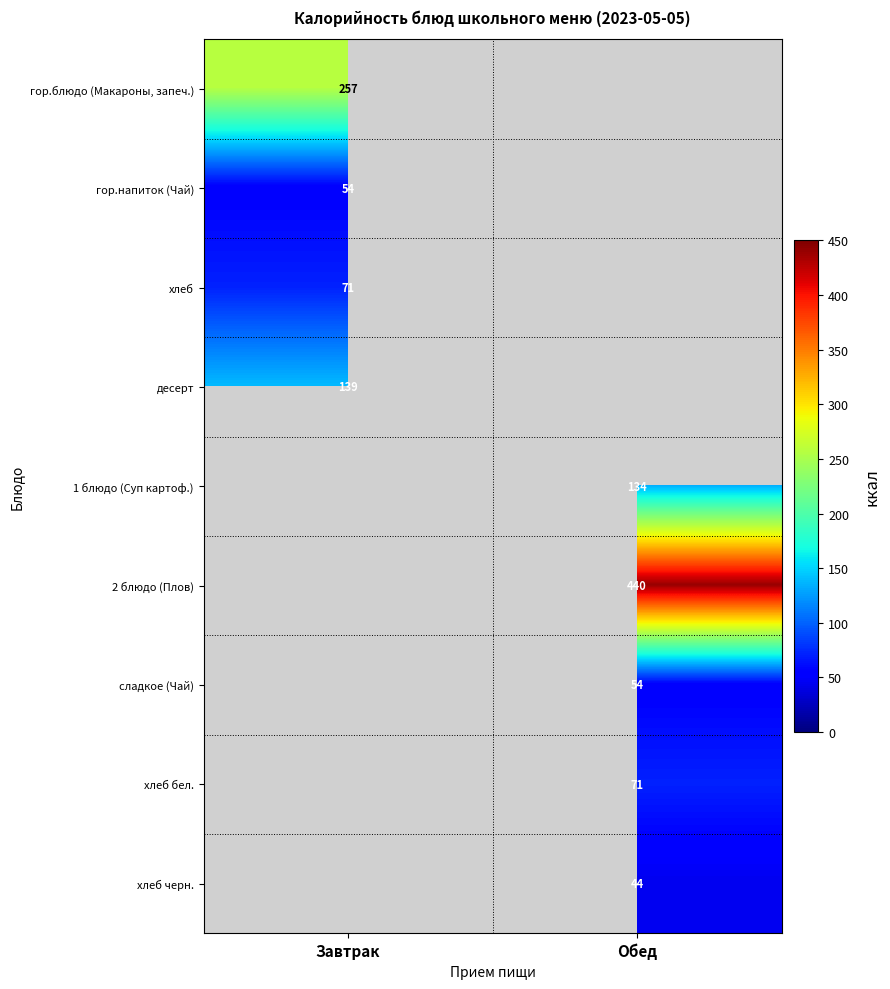

True or false: сладкое (Чай) has a value of 74.4 at Обед.

False